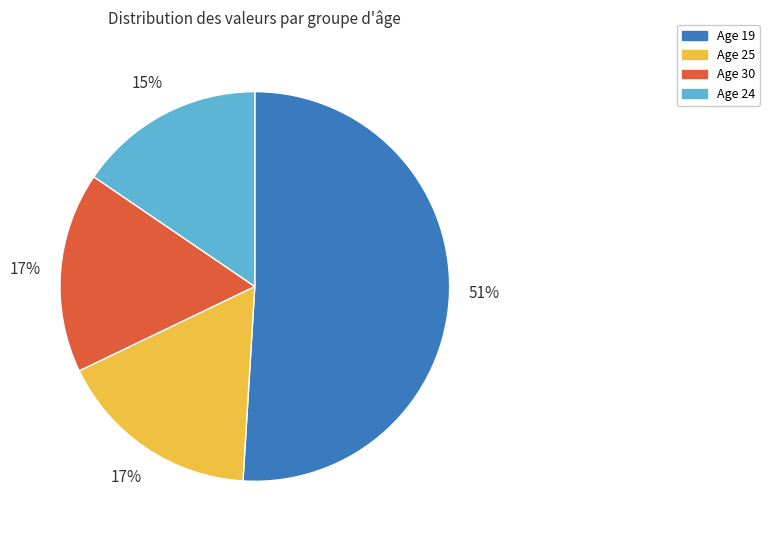

How many slices are in this pie chart?

4